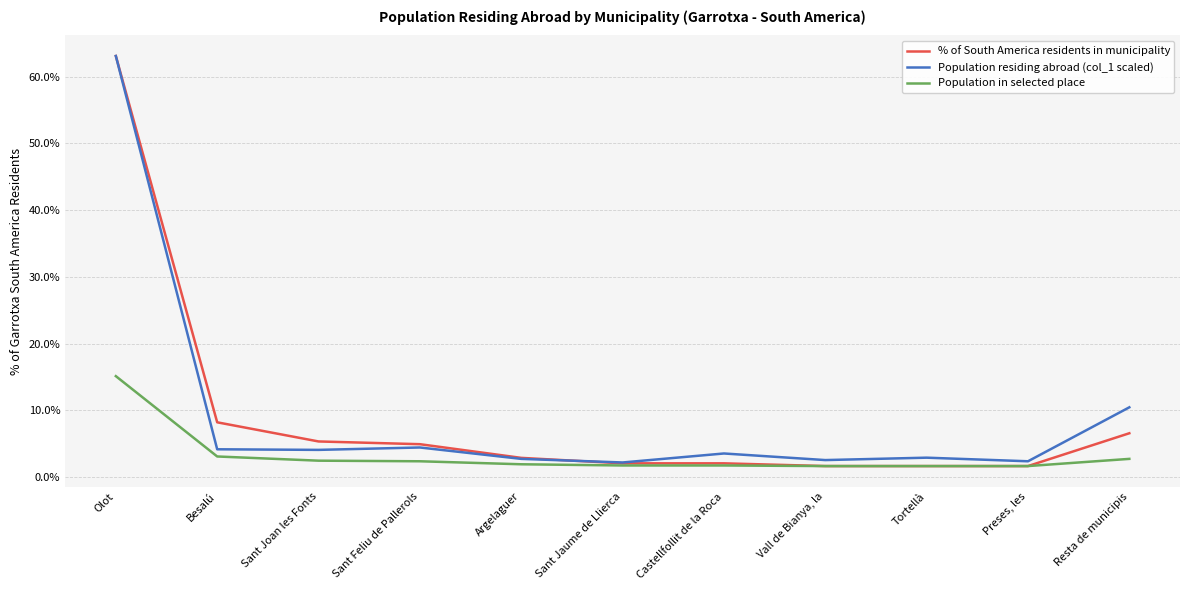

What value does the Population residing abroad (col_1 scaled) series have at Resta de municipis?

102.0